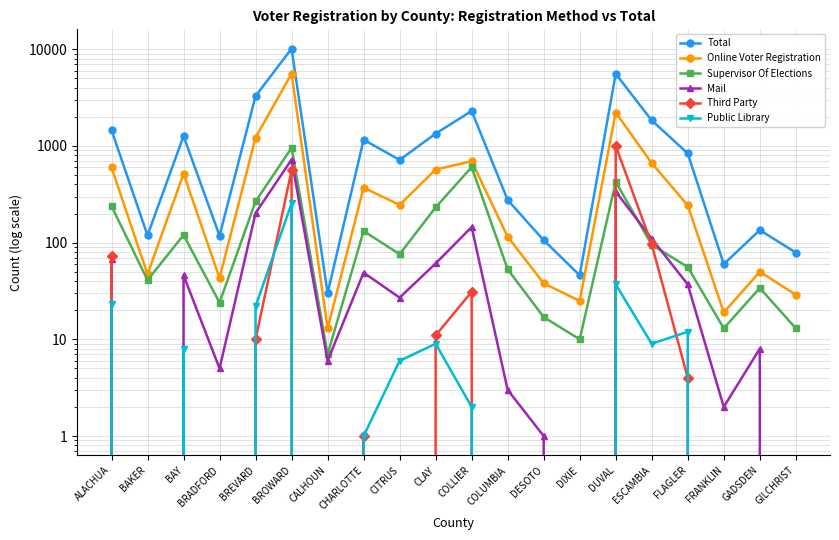

What is the difference between the maximum and minimum values in the Public Library series?

255